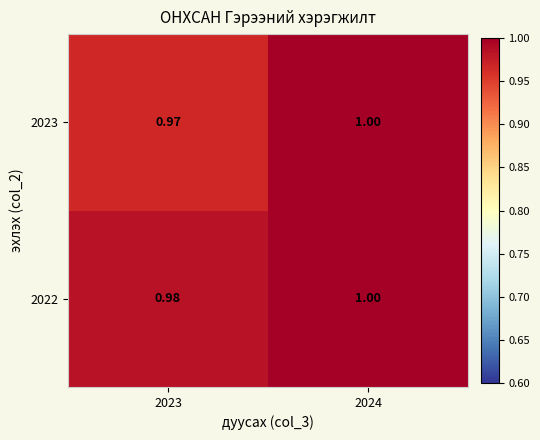

Is the value of 2022 at 2023 greater than the value of 2023 at 2024?

No